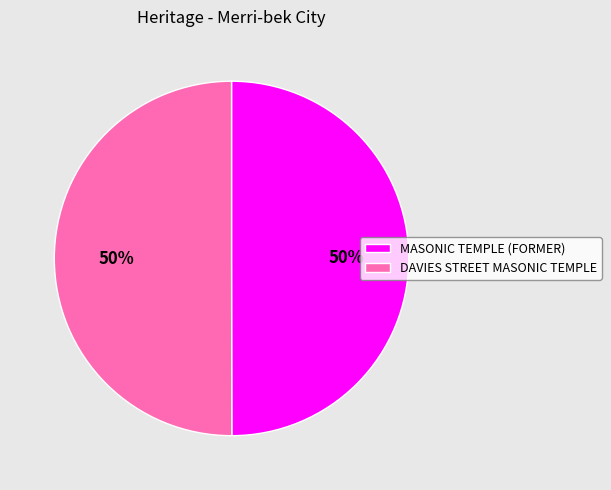

What is the ratio of the value at DAVIES STREET MASONIC TEMPLE to the value at MASONIC TEMPLE (FORMER)?

1.0